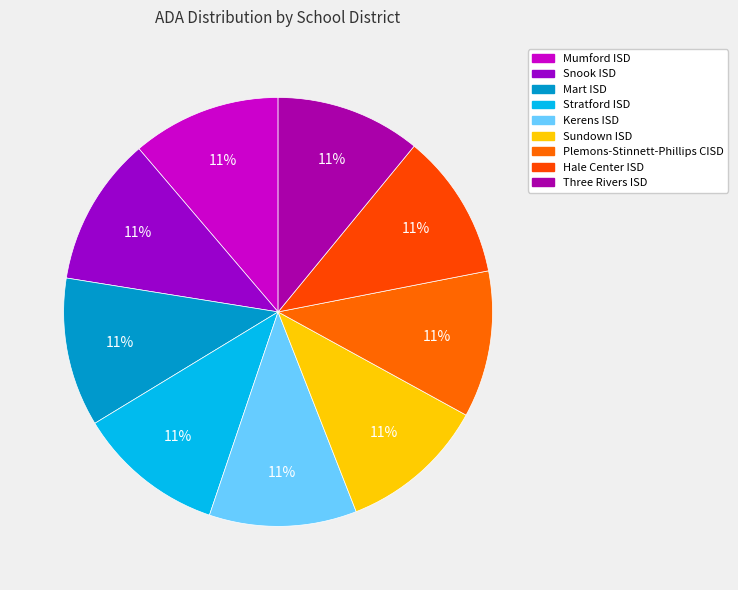

Count the number of slices in the pie.

9